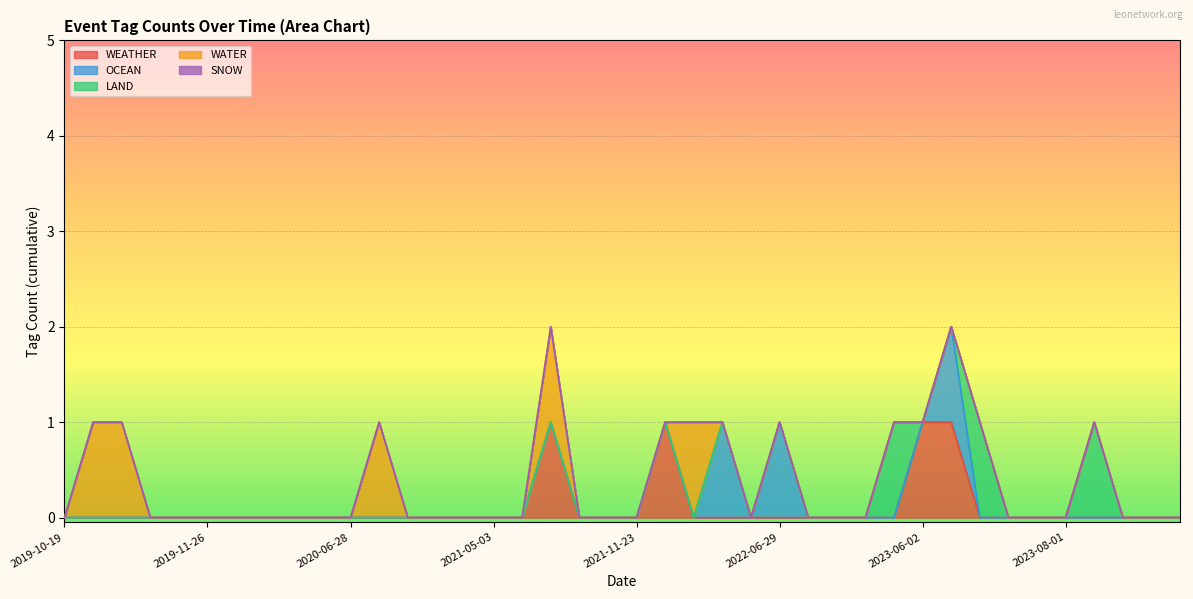

What are all the series names shown in the legend?

WEATHER, OCEAN, LAND, WATER, SNOW